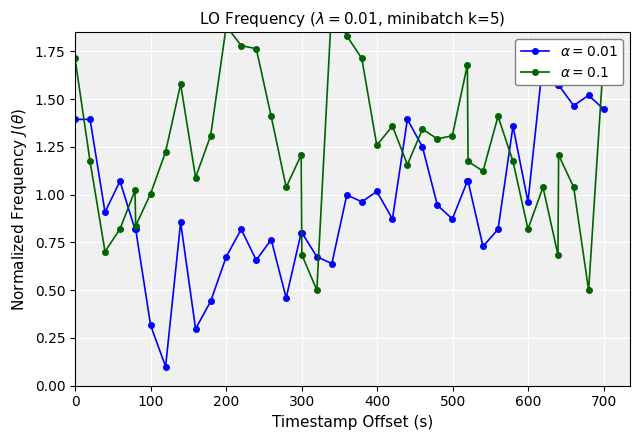

What value does the LO_Frequency_offset series have at 0?

1.7